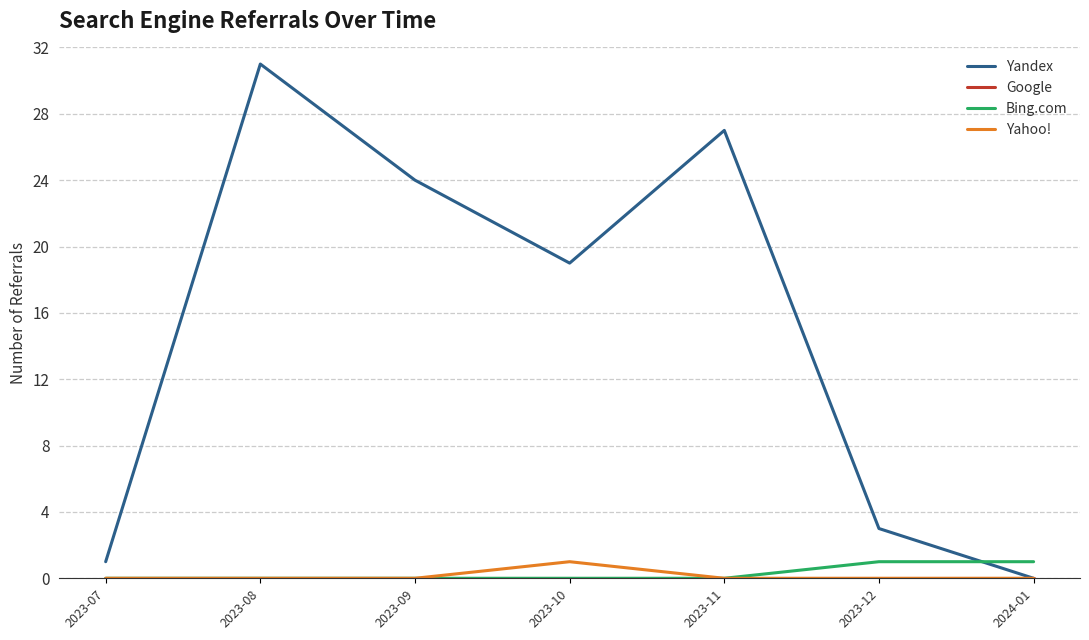

Does the chart display data point markers on the line(s)?

No